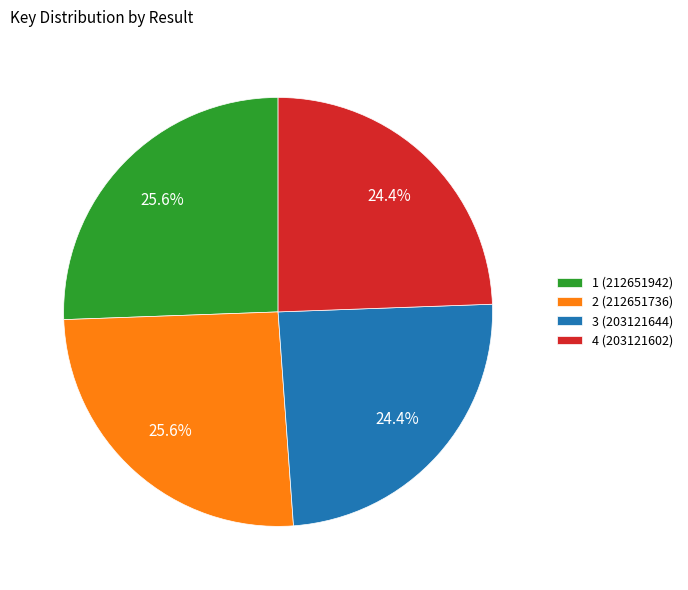

How many slices are in this pie chart?

4